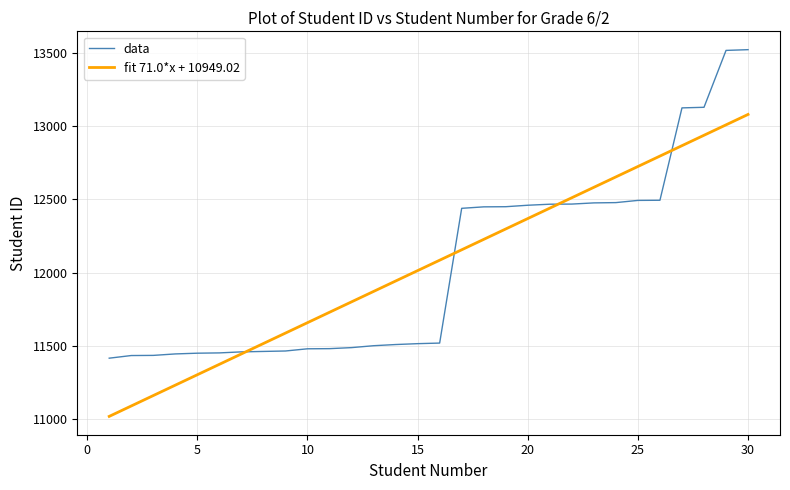

True or false: data and fit 71.0*x + 10949.02 cross at least once.

True